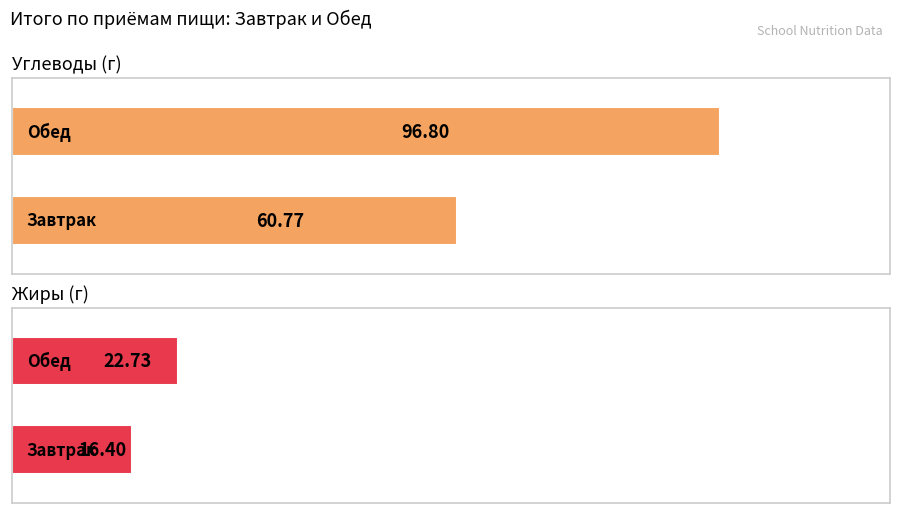

At how many categories does at least one series exceed 34?

2